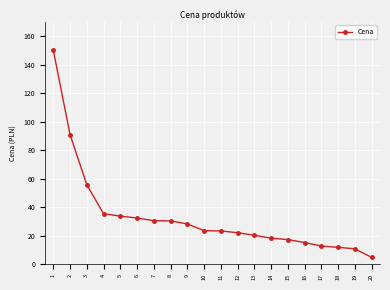

What is the maximum value shown in the chart?

150.3